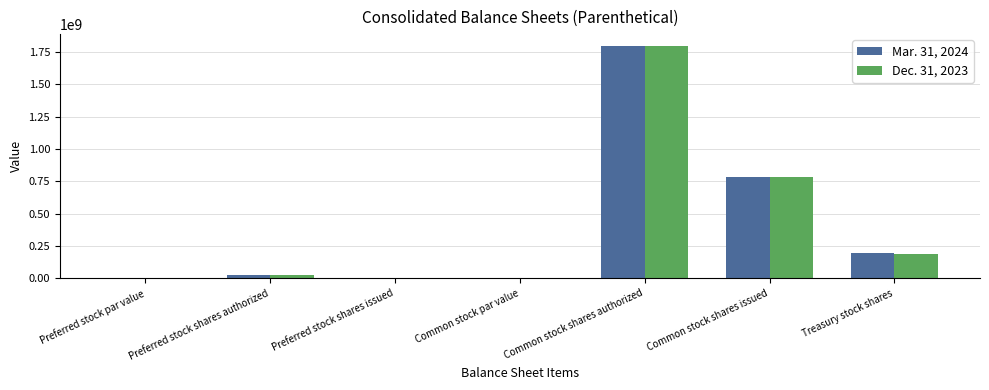

What is the greatest value displayed?

1800000000.0